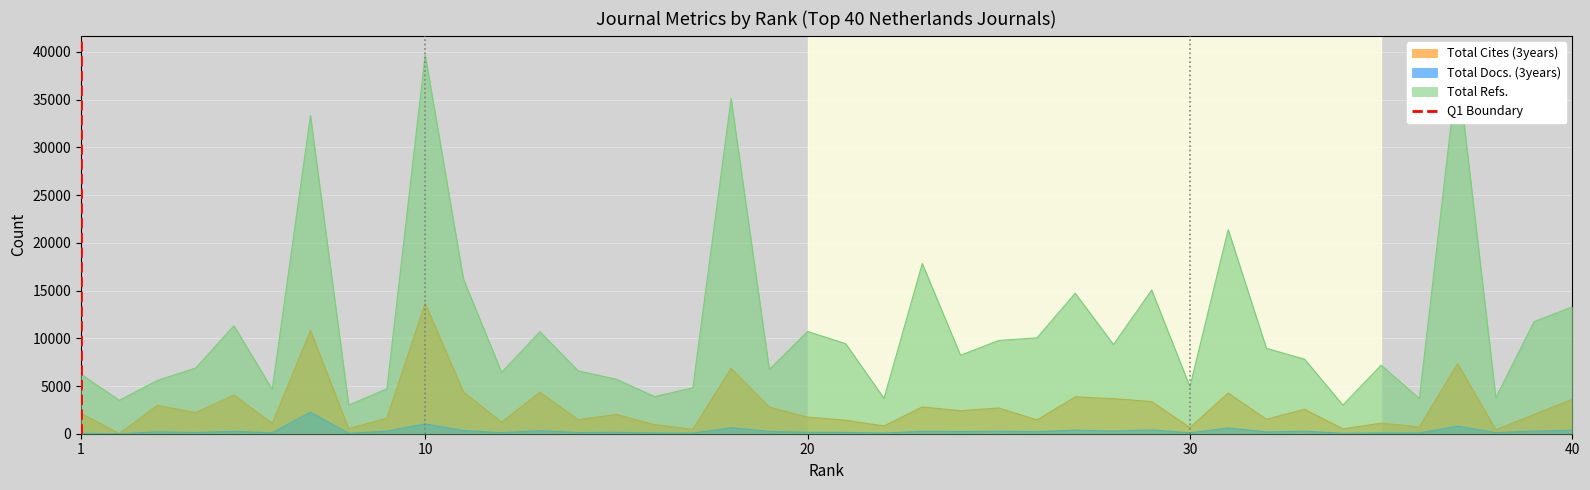

True or false: Total Cites (3years) and Total Refs. intersect in this chart.

False